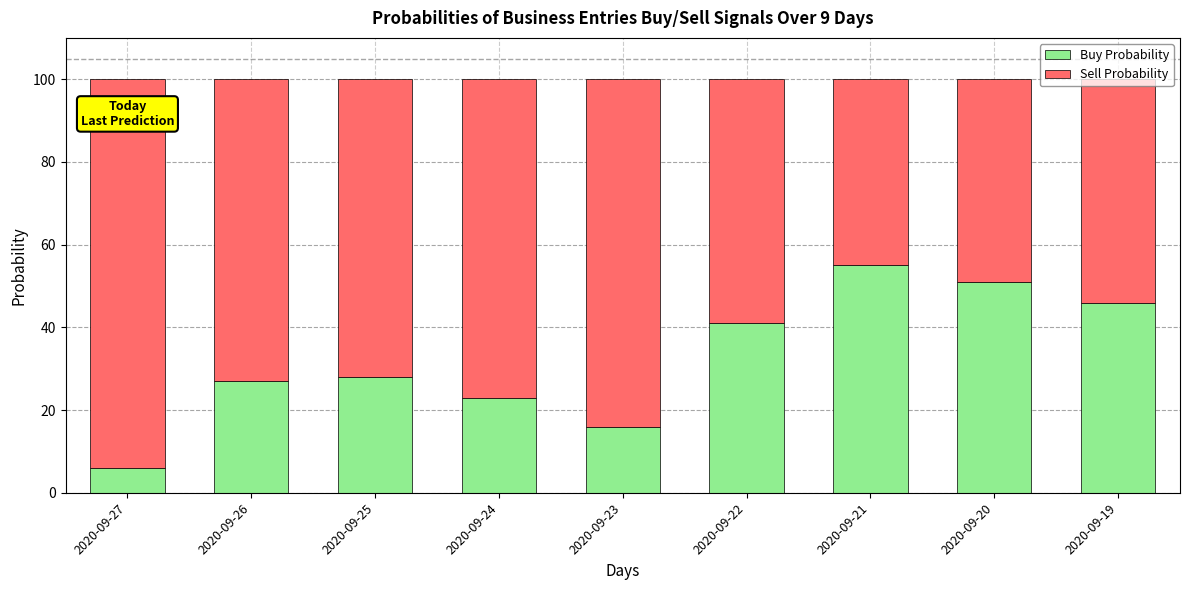

What is the maximum value for Buy Probability?

55